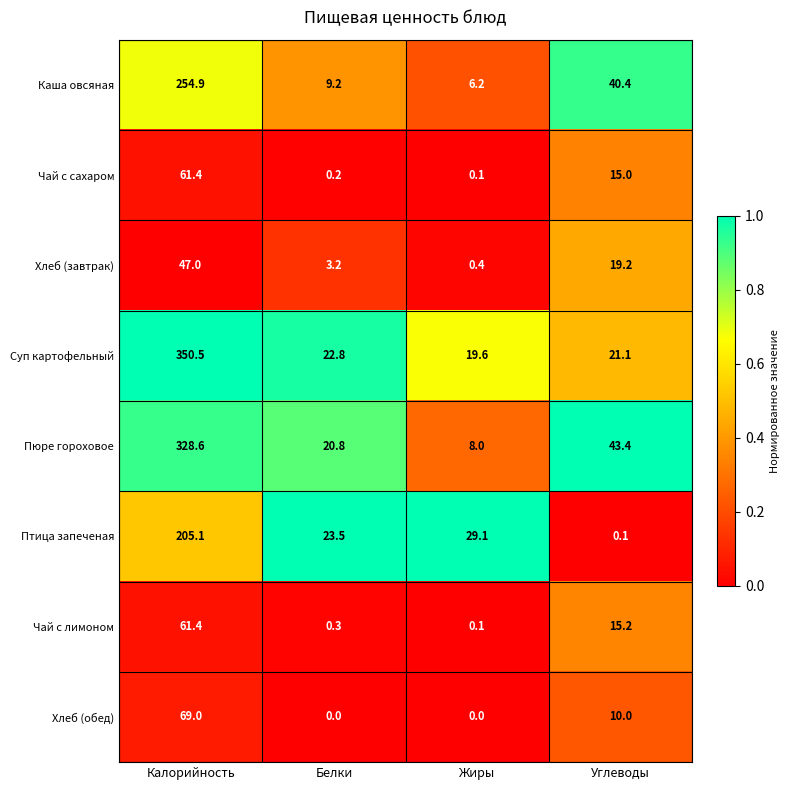

At which label does Пюре гороховое first exceed 43?

Калорийность